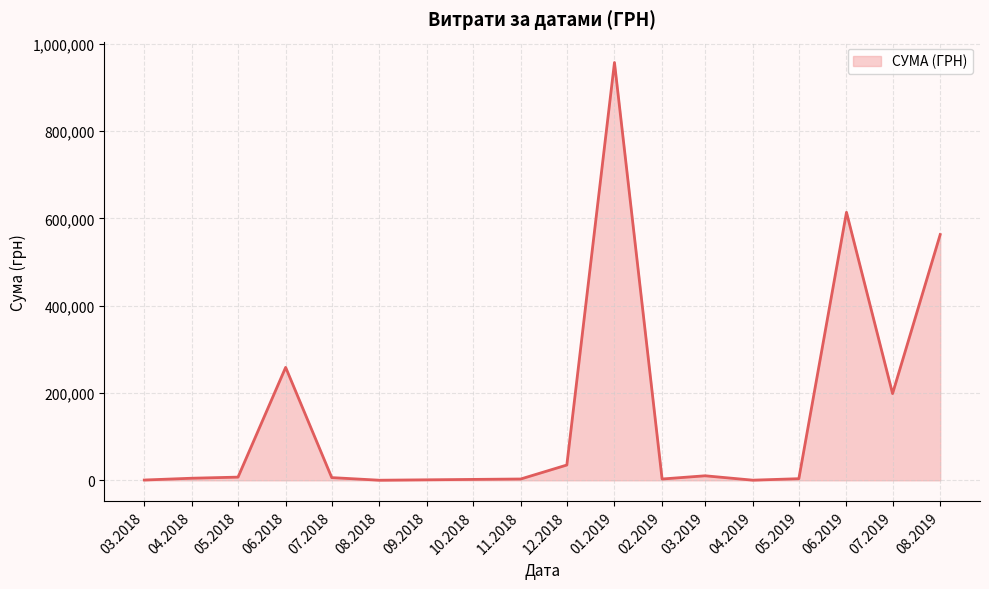

The value at 06.2018 is 258770.7. True or false?

True